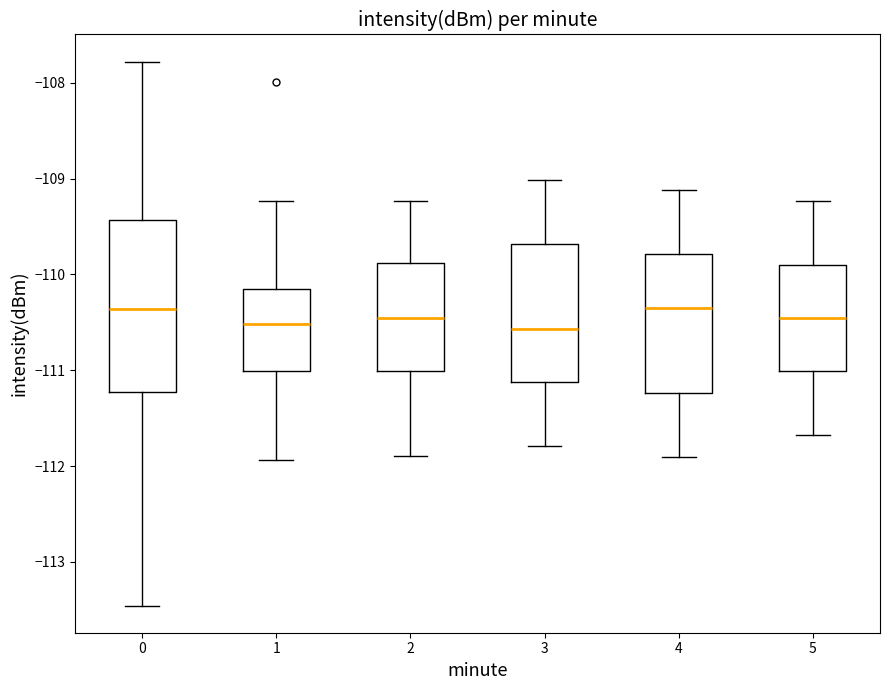

Reading left to right, transcribe this box plot: for each box, give where its median line is, the range the box spans, and where its two whiskers end, as read against the y-axis. The values are not printed on the chart, so give them approximately, as read against the axis.

0: median -110.4, box -111.2 to -109.4, whiskers -113.5 to -107.8
1: median -110.5, box -111.0 to -110.1, whiskers -111.9 to -109.2
2: median -110.5, box -111.0 to -109.9, whiskers -111.9 to -109.2
3: median -110.6, box -111.1 to -109.7, whiskers -111.8 to -109.0
4: median -110.3, box -111.2 to -109.8, whiskers -111.9 to -109.1
5: median -110.5, box -111.0 to -109.9, whiskers -111.7 to -109.2